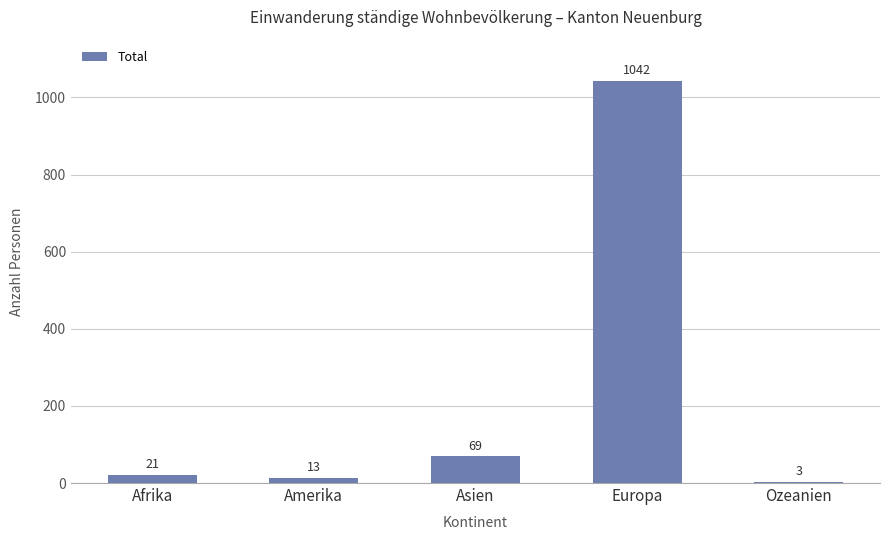

What is the average value?

230